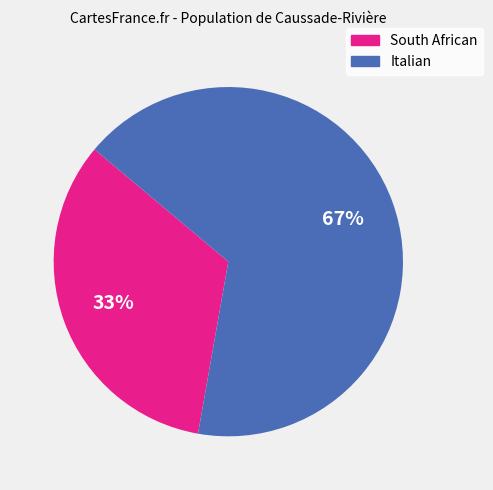

How many segments does this pie chart have?

2